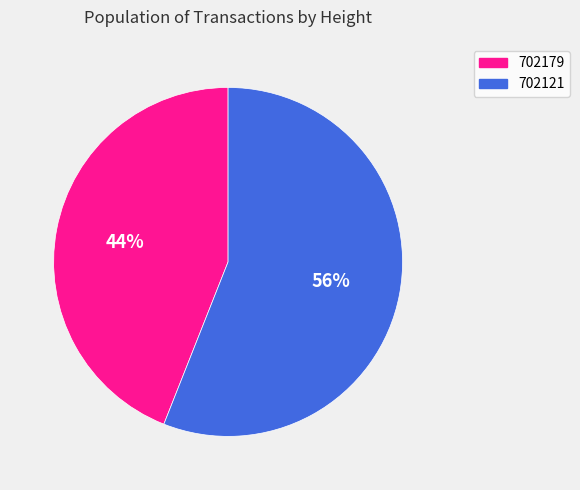

To the nearest percent, what is the difference between the largest and smallest slice percentages?

12%